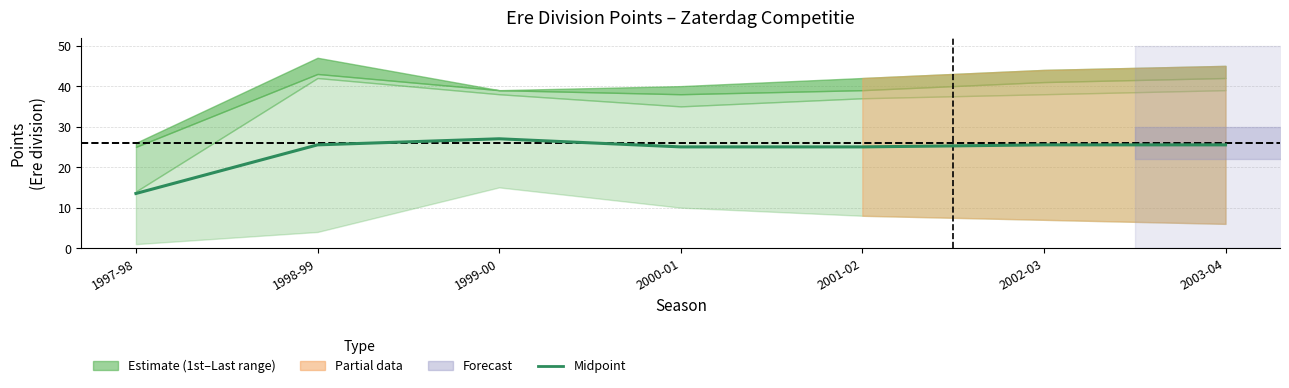

What is the difference between the maximum and second lowest values?

2.0